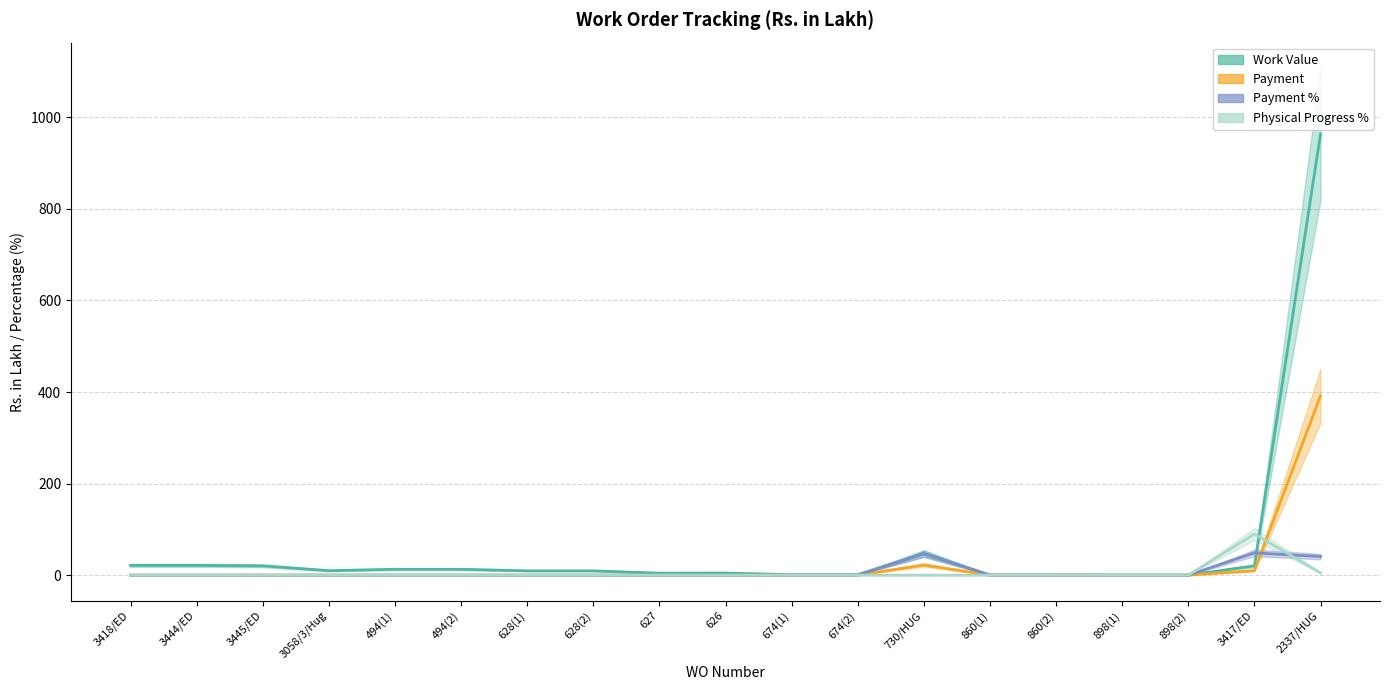

Between 626 and 627, which is larger?

626